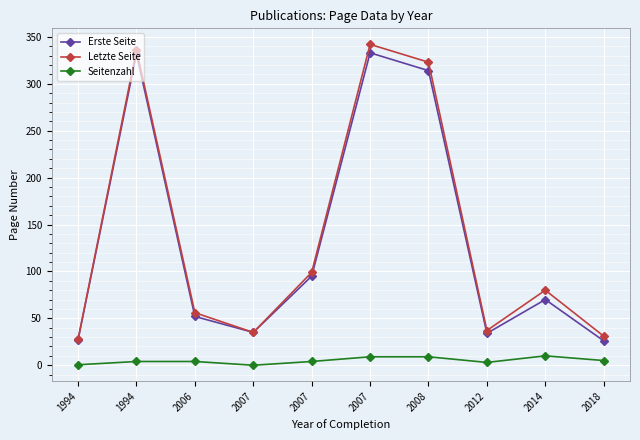

Count the number of categories in the chart.

10